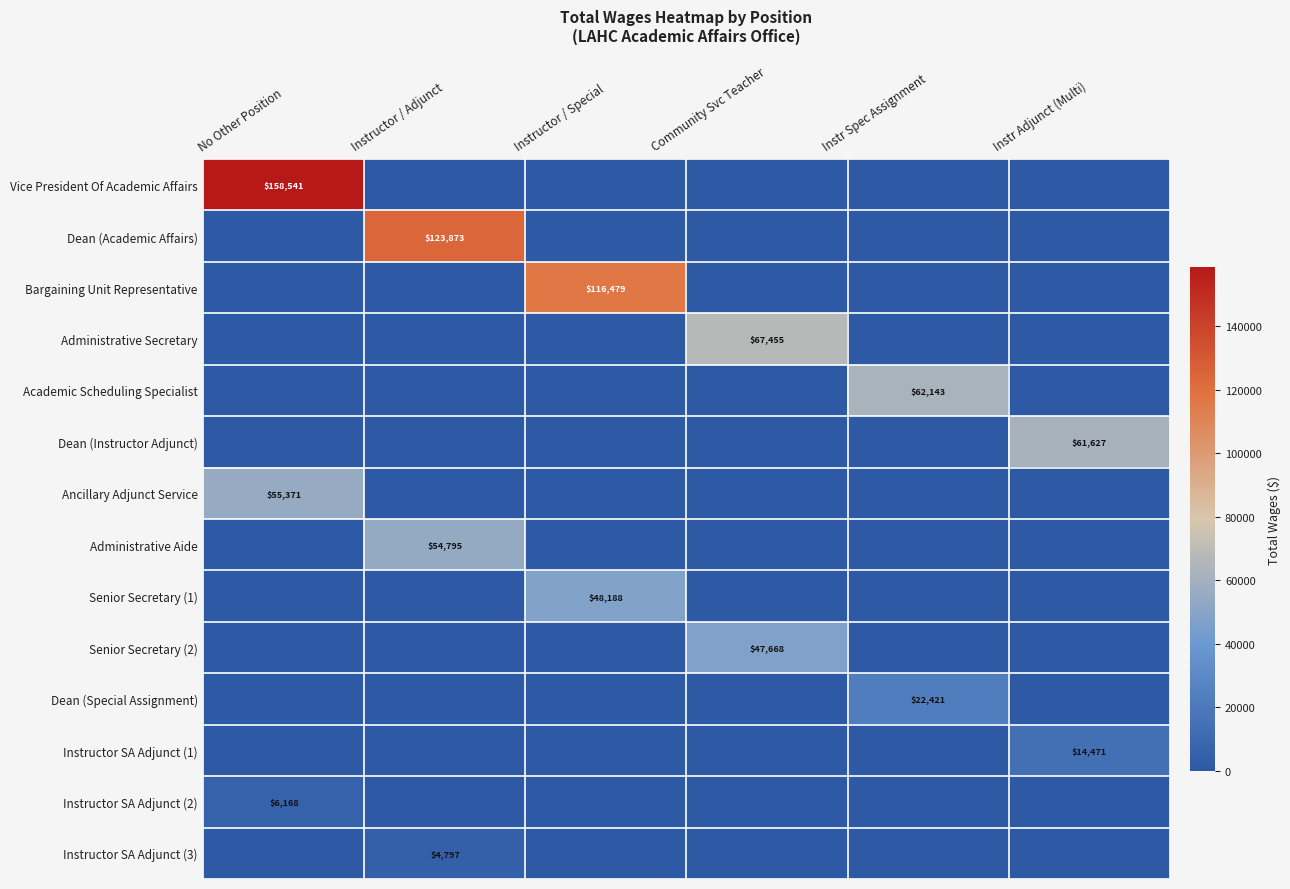

The Senior Secretary (2) series shows 47668 at Community Svc Teacher. True or false?

True